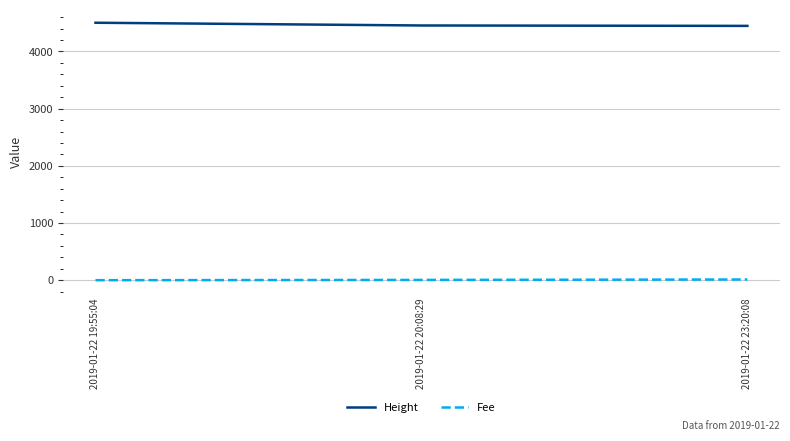

What are all the series names shown in the legend?

Height, Fee